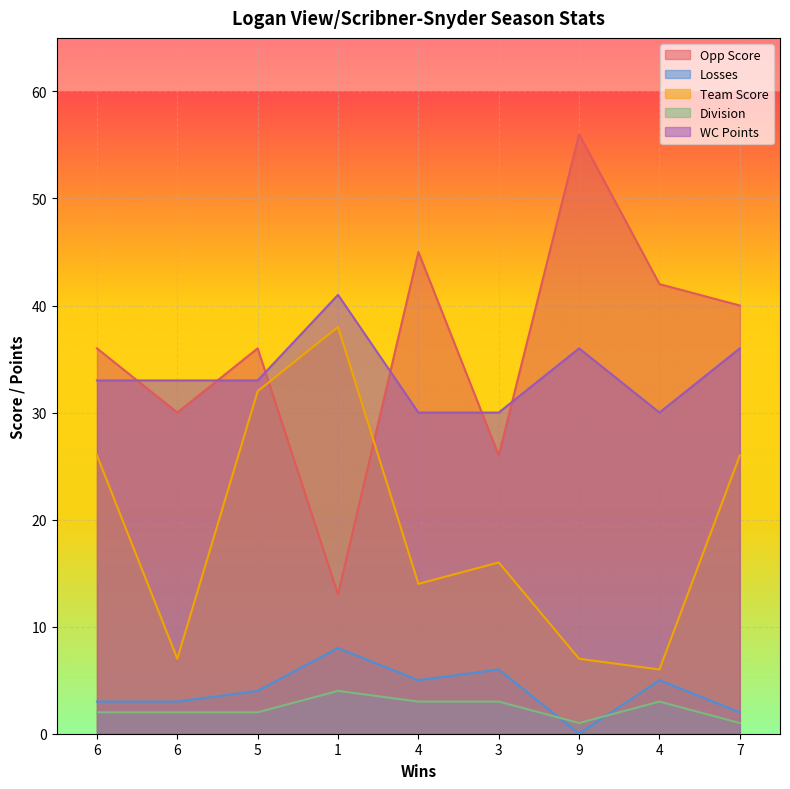

What is the value of the Team Score point at the 9th from the left?

26